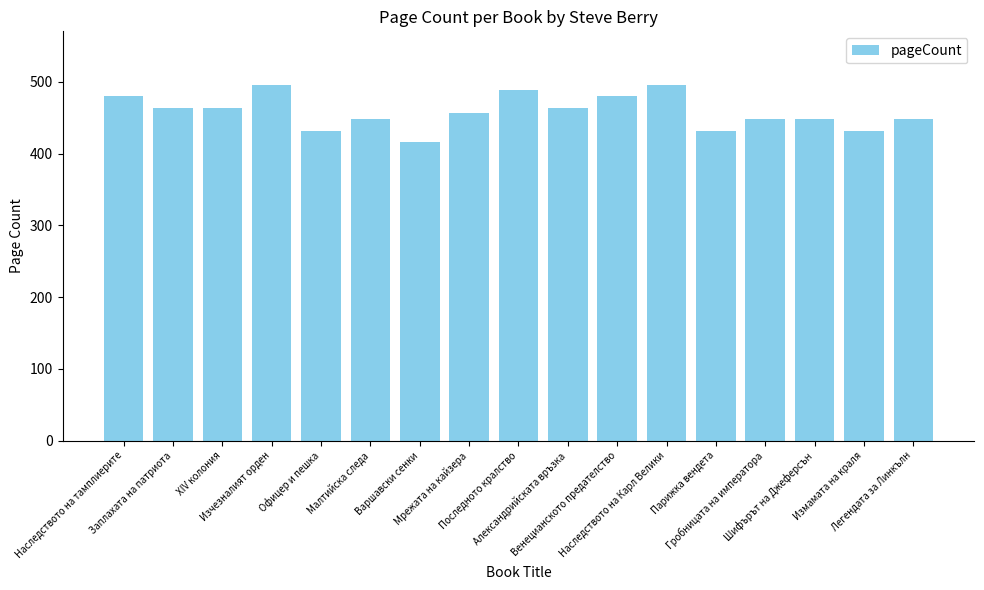

What is the maximum value shown in the chart?

496